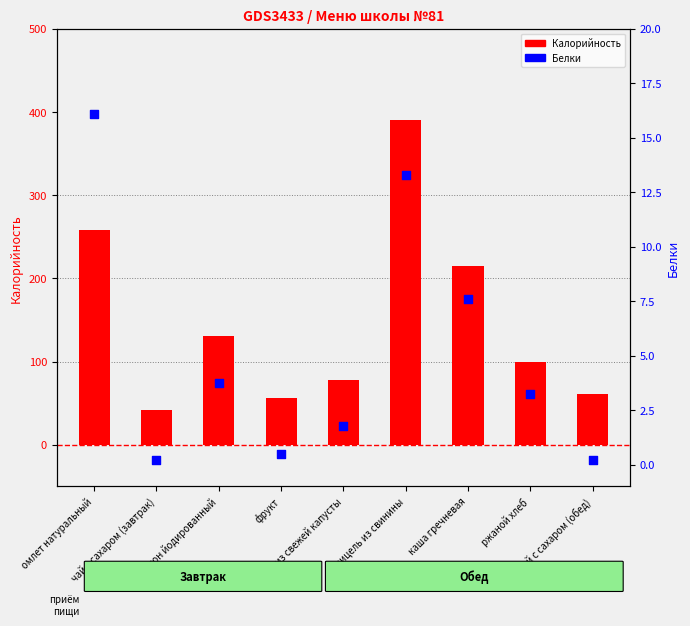

At which category is the sum across all series the highest?

шницель из свинины